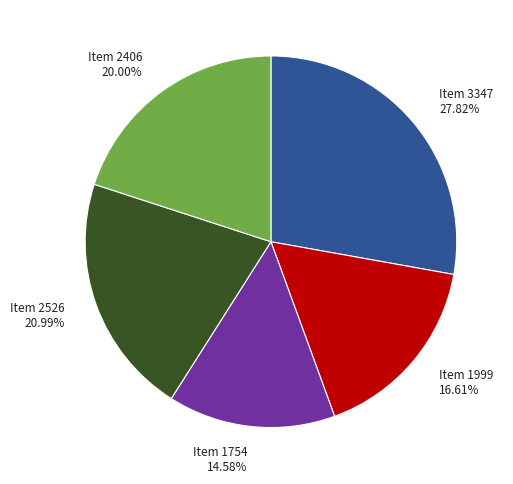

Which category has the smallest portion of the pie?

Item 1754